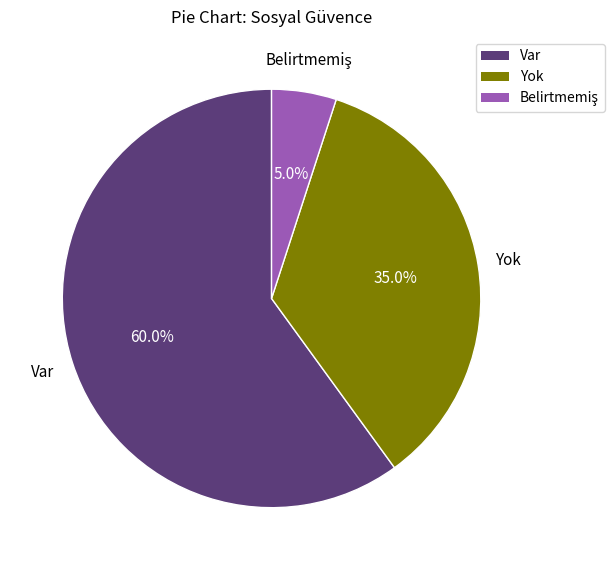

What is the largest slice in the pie chart?

Var